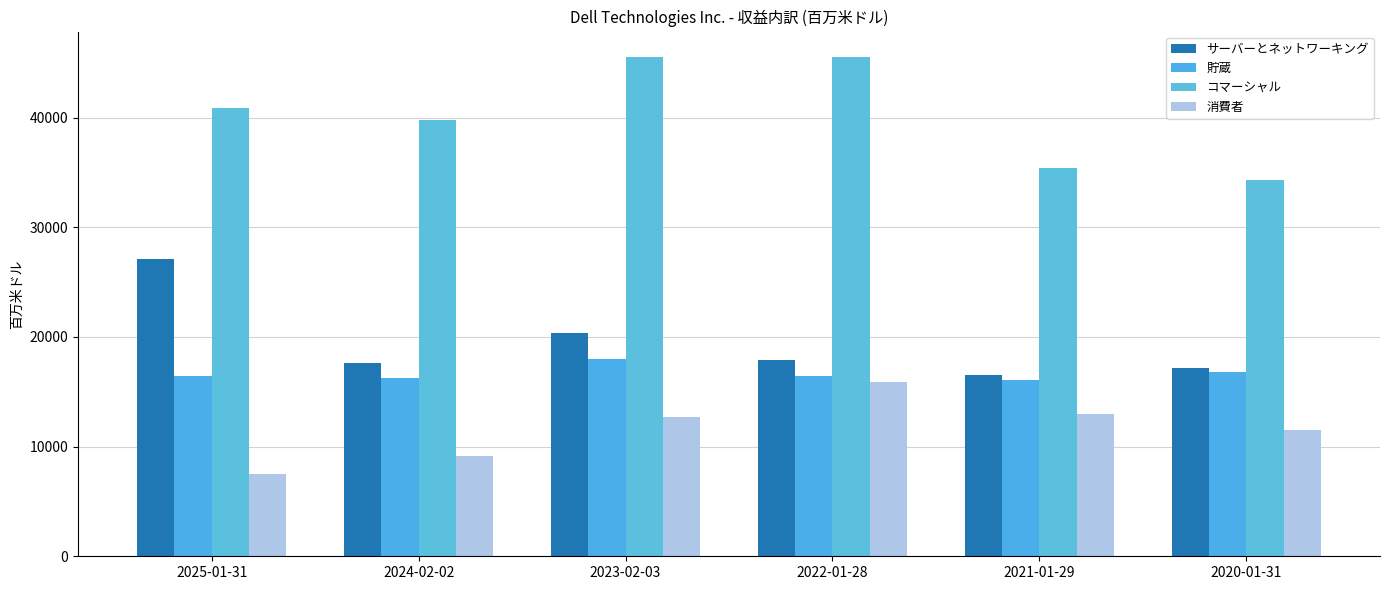

What is the maximum value shown in the chart?

45576